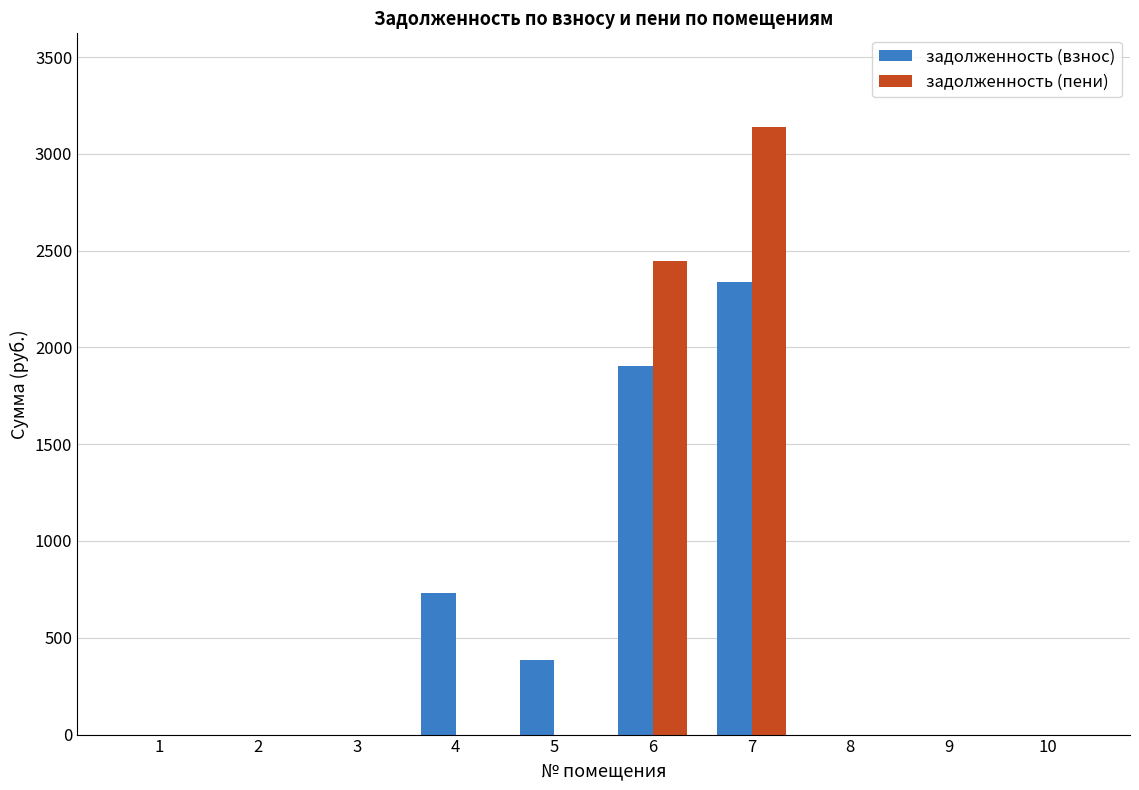

The value of задолженность (взнос) at 10 is 0.0. True or false?

True